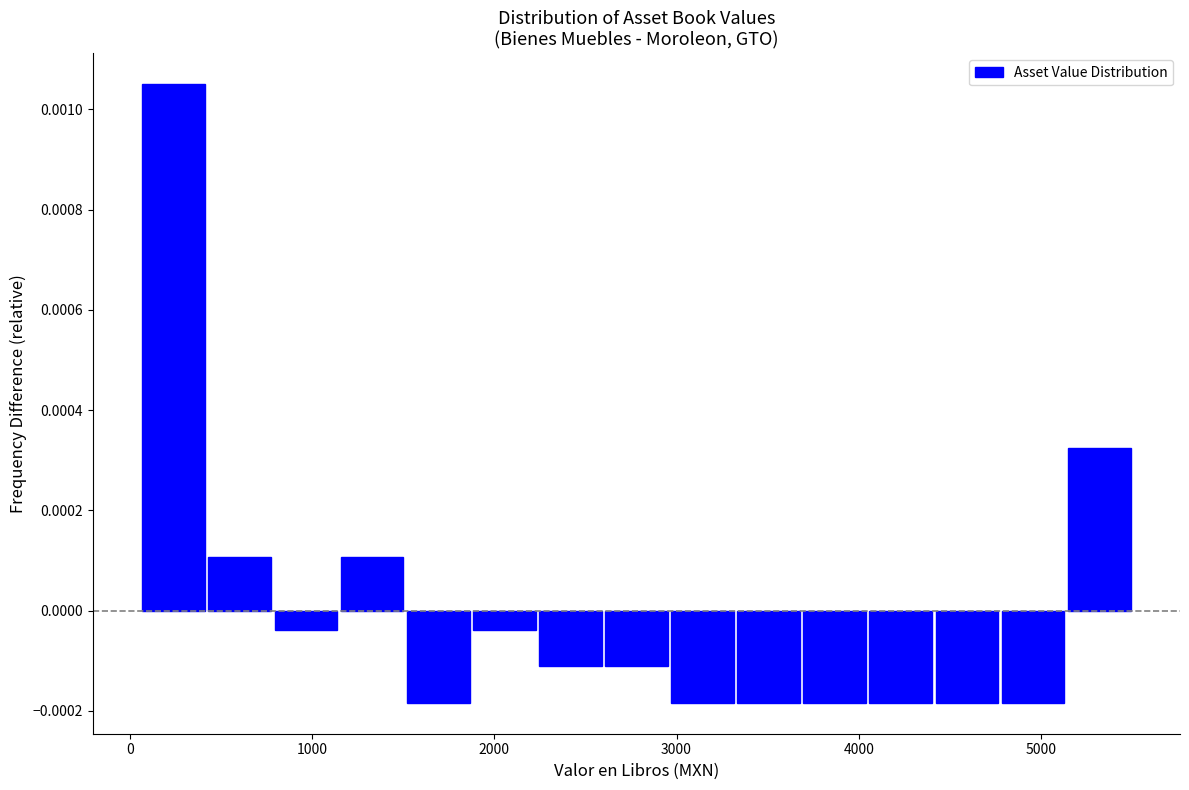

Read against the x-axis, roughly where is the centre of the tallest bar?

200